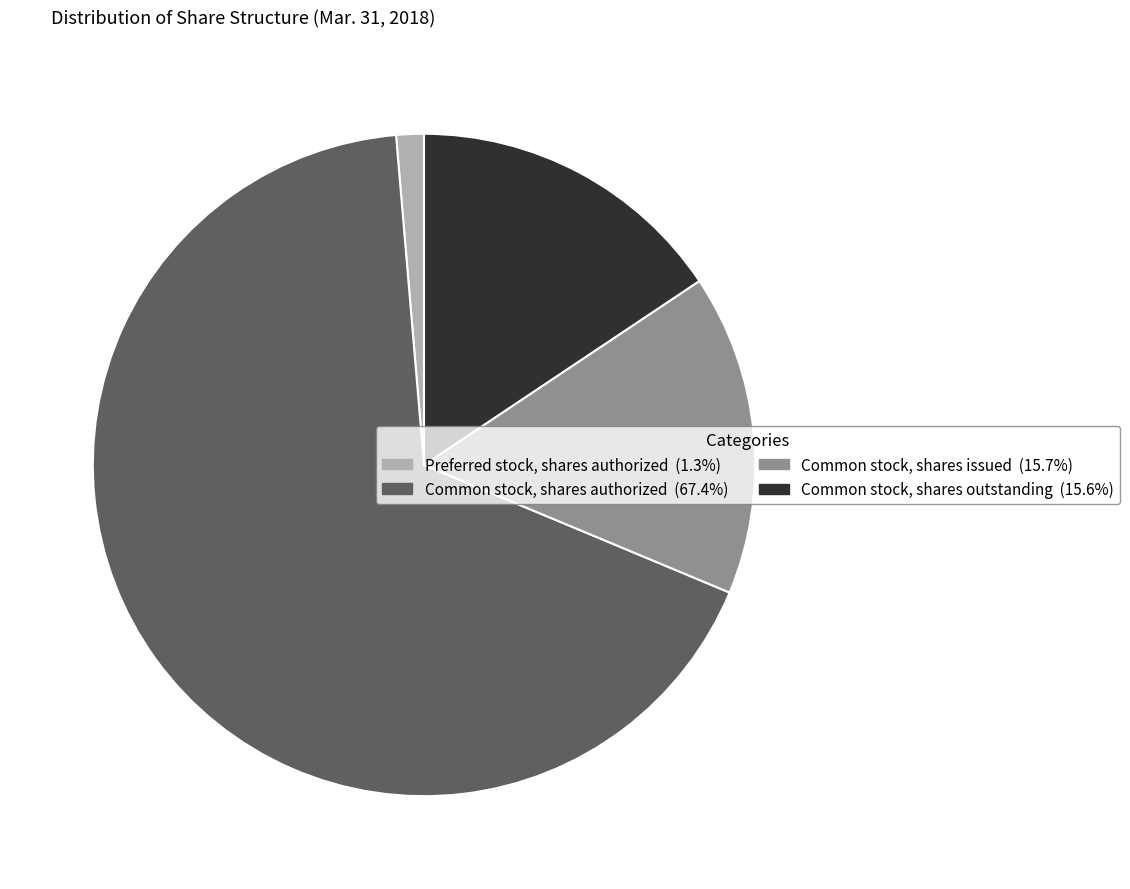

Which slice is the smallest?

Preferred stock, shares authorized